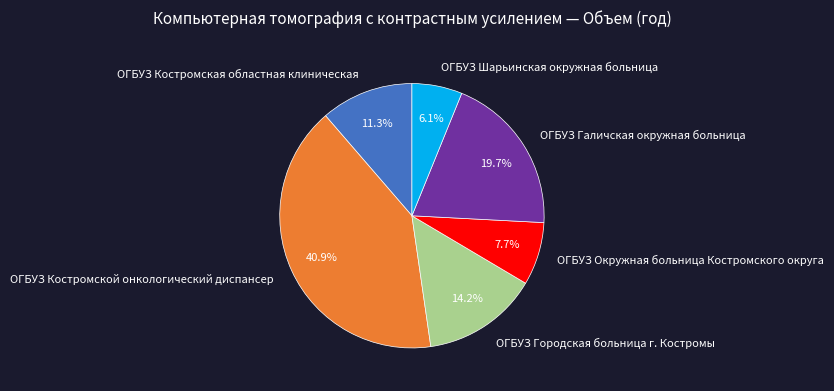

Is there a majority slice in this chart?

No